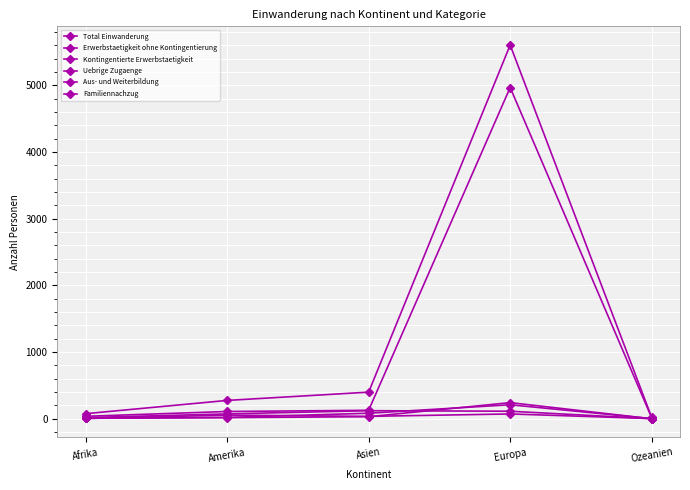

Reading right to left, list all the values displayed in this chart.

Total Einwanderung: 20	5603	399	275	76
Erwerbstaetigkeit ohne Kontingentierung: 14	4966	127	109	37
Kontingentierte Erwerbstaetigkeit: 1	113	121	73	18
Uebrige Zugaenge: 0	242	31	17	7
Aus- und Weiterbildung: 3	72	36	55	4
Familiennachzug: 2	210	83	20	10